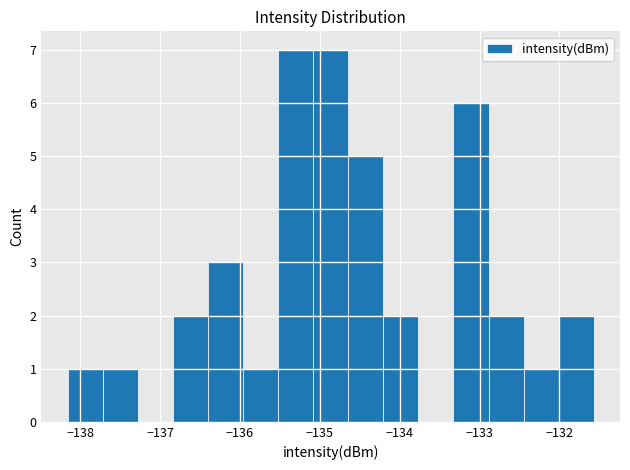

How tall is the bar that spans -135.5 to -135.1 on the x-axis? Neither the bar edges nor the heights are printed on the chart, so give them approximately, as read against the axes.

7